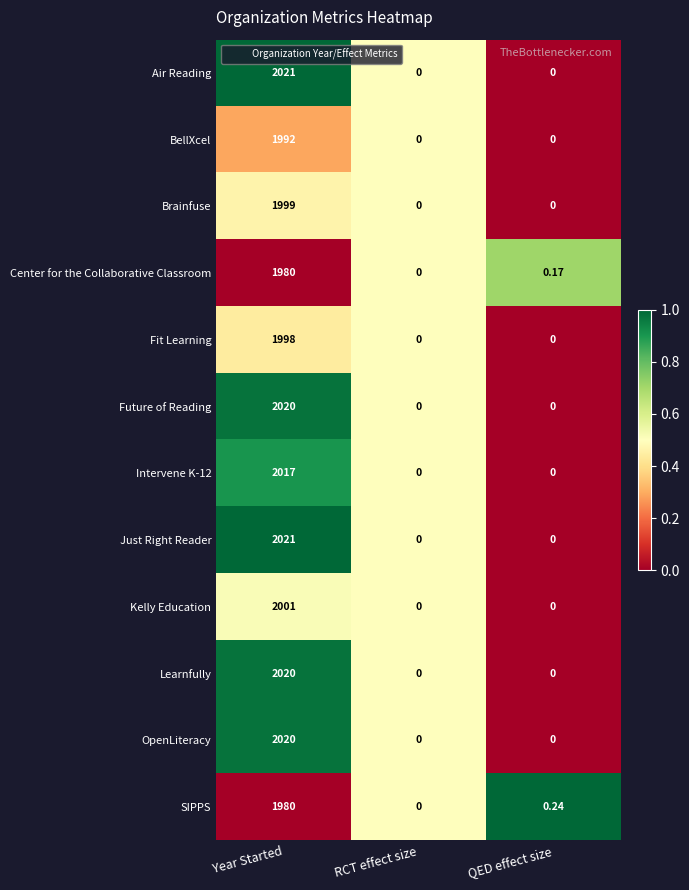

Which category has the highest value in the Future of Reading series?

Year Started